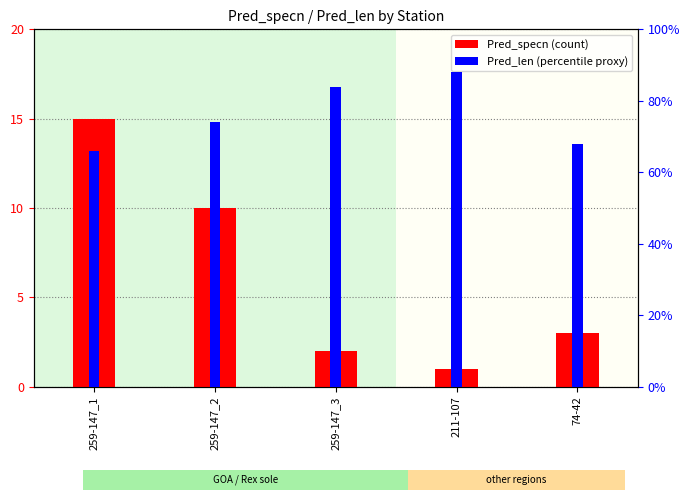

The Pred_specn series shows 1 at 211-107. True or false?

True